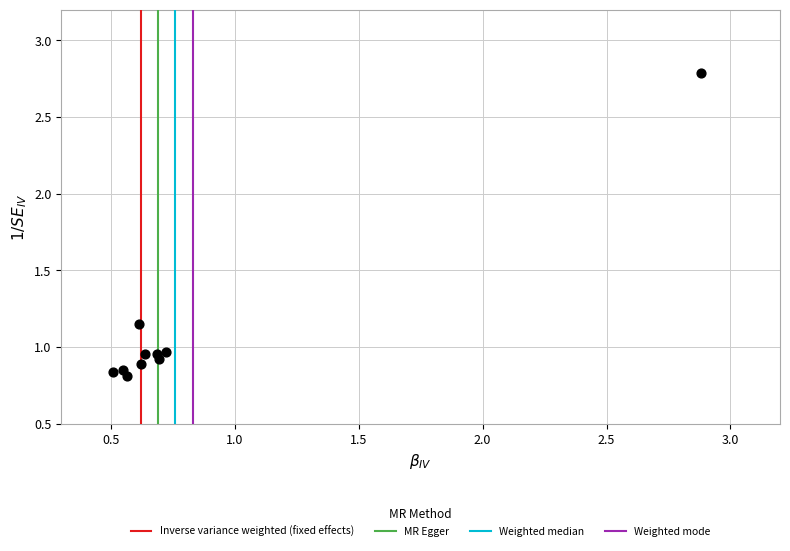

What is the range of X values (max minus min)?

2.4